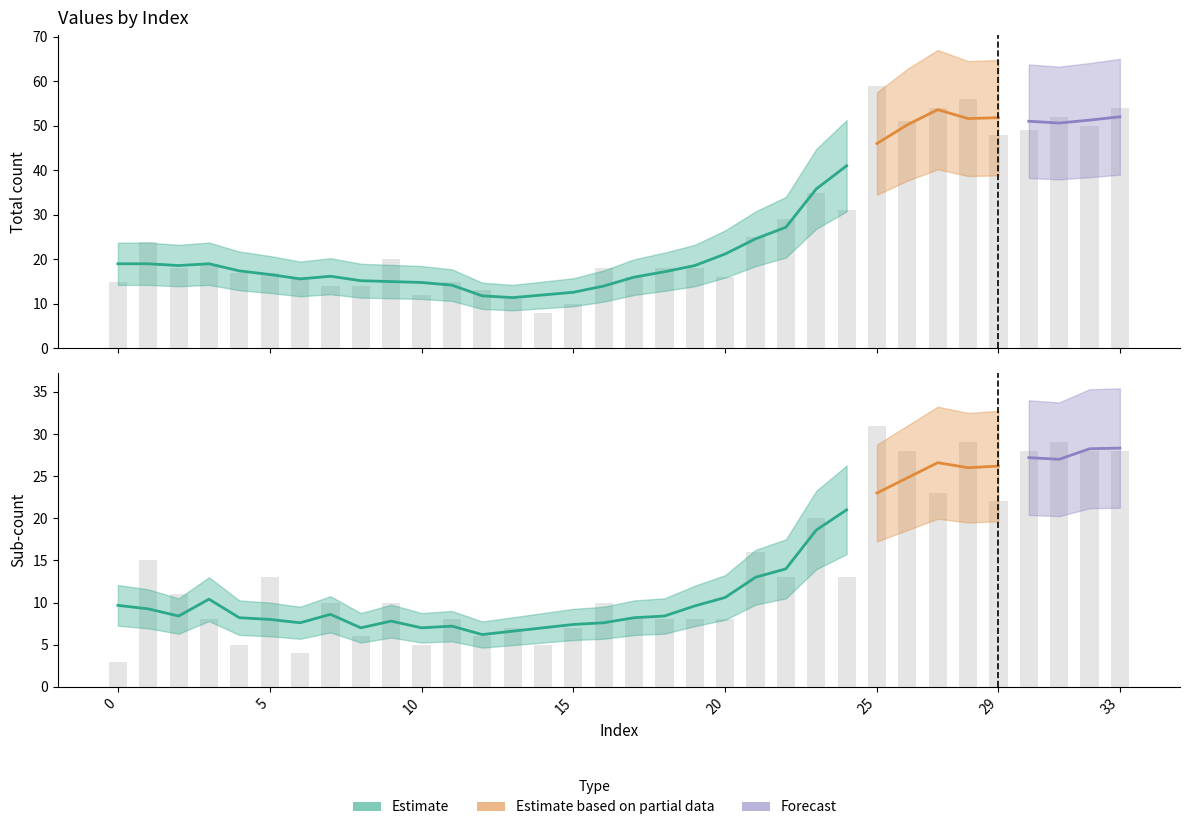

How many bars are there in each group?

2